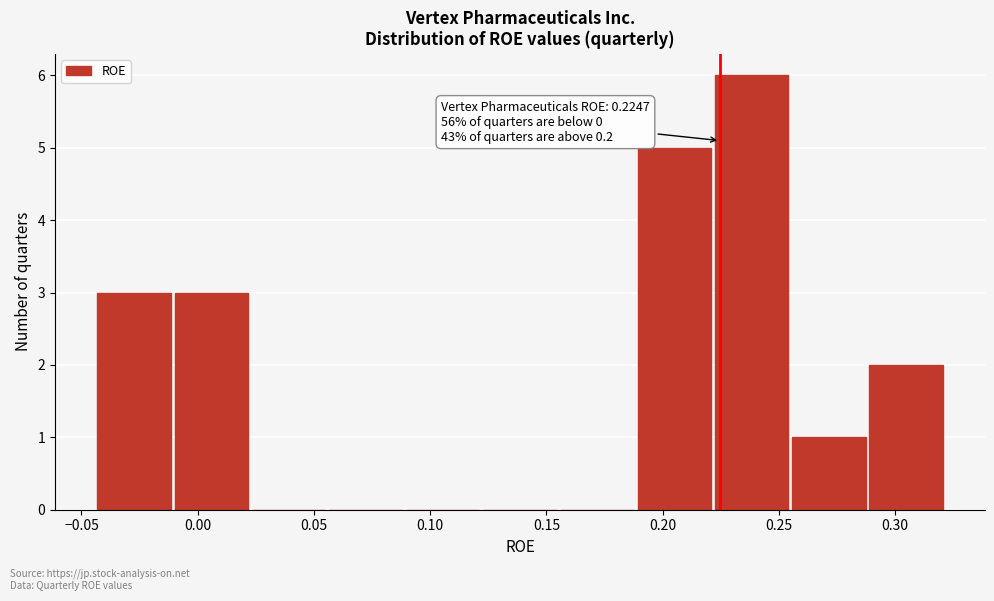

Over which range of the x-axis is the bar tallest?

0.225 to 0.255